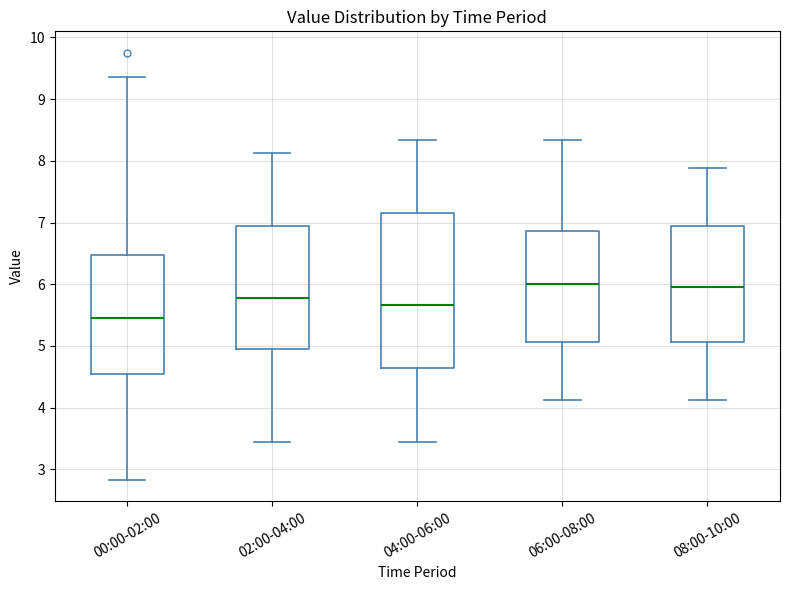

Comparing the boxes themselves (not the whiskers), which one is the tallest?

04:00-06:00